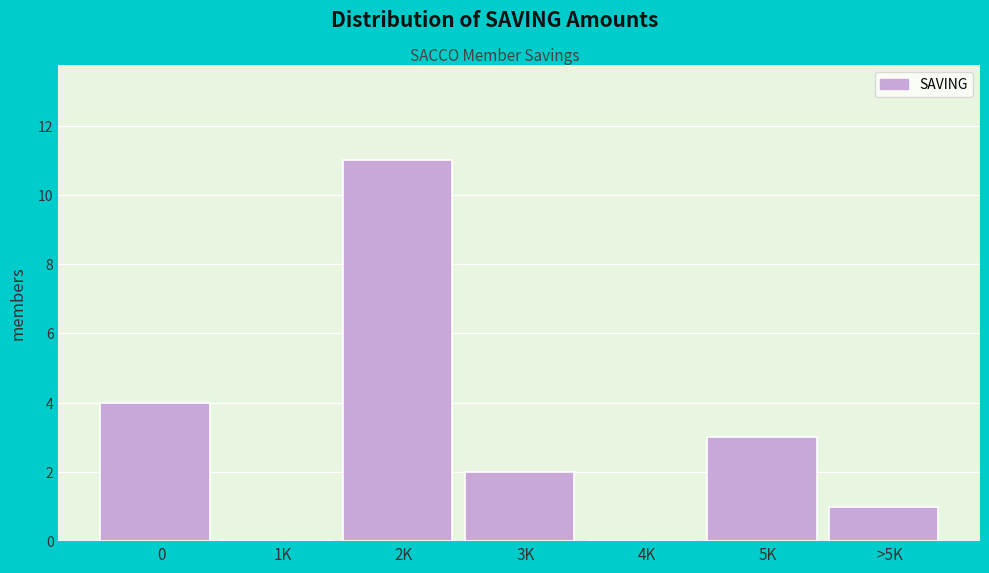

Reading right to left, transcribe all the data shown in this chart.

>5K=1	5K=3	4K=0	3K=2	2K=11	1K=0	0=4